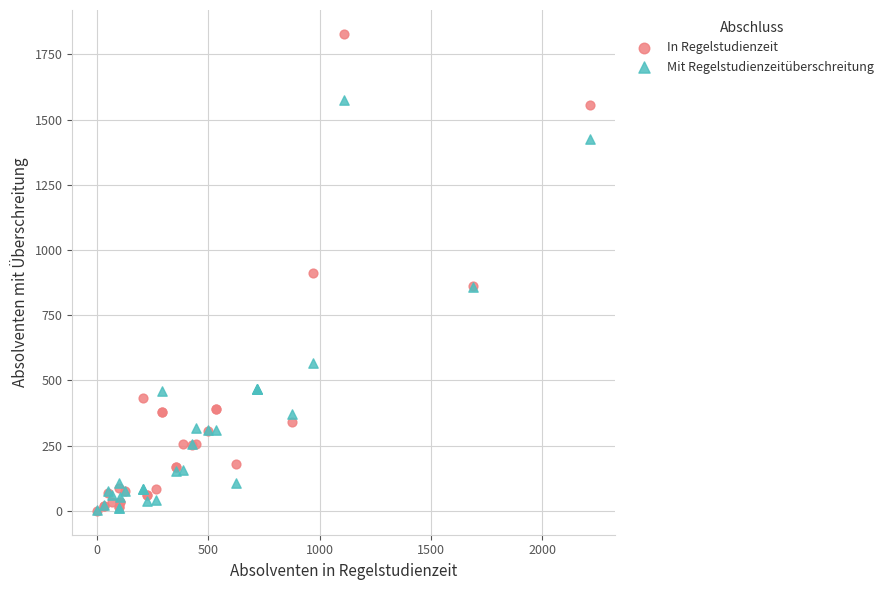

Which series contains the highest Y value?

In Regelstudienzeit